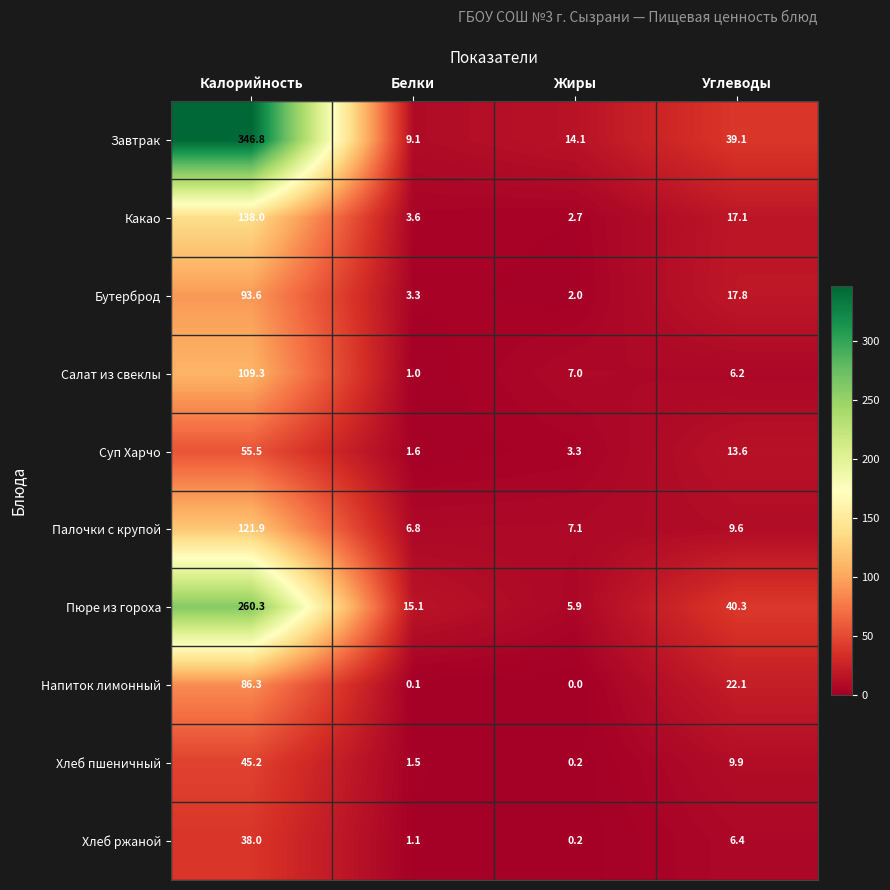

What is the difference between the Хлеб ржаной values at Углеводы and Калорийность?

31.6